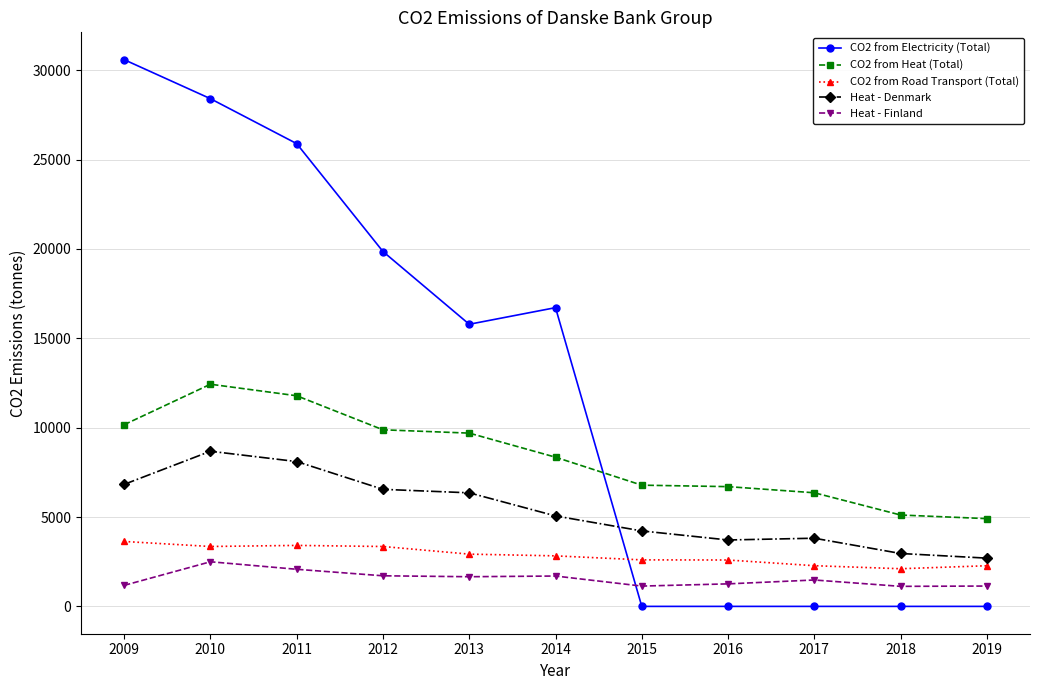

Where is the first local maximum for CO2 from Heat (Total)?

2010